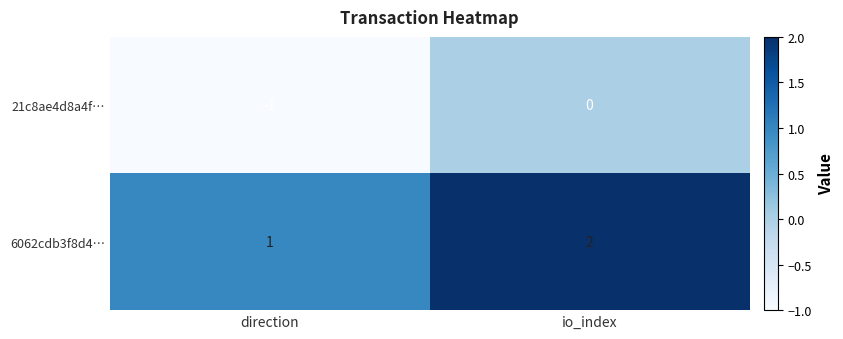

Which category has the lowest value across all series?

direction